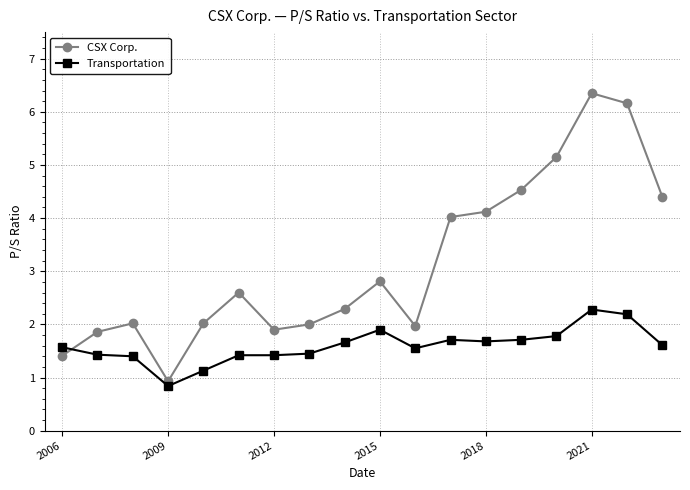

What is the value of the CSX Corp. point at the 1st from the left?

1.4